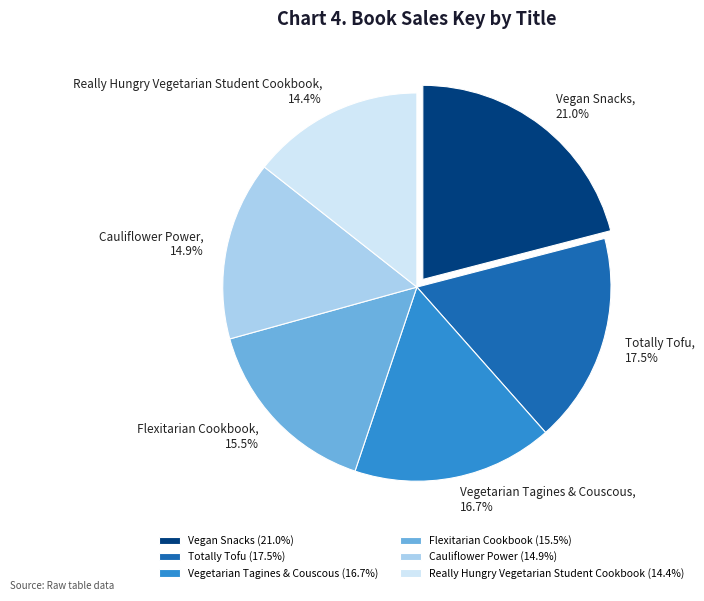

Between Cauliflower Power and Totally Tofu, which is larger?

Totally Tofu